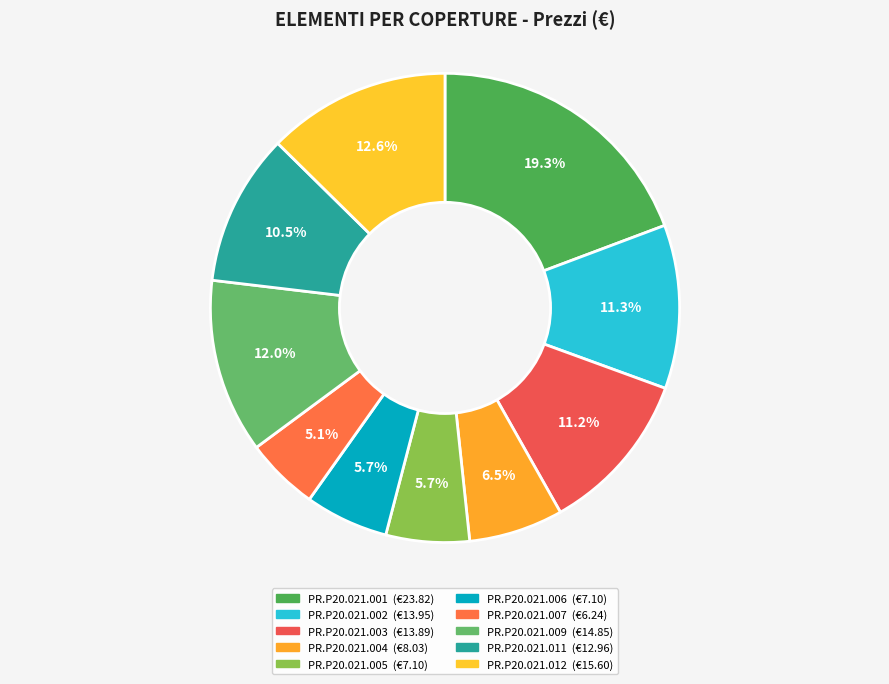

To the nearest percent, what portion does PR.P20.021.002 represent?

11%